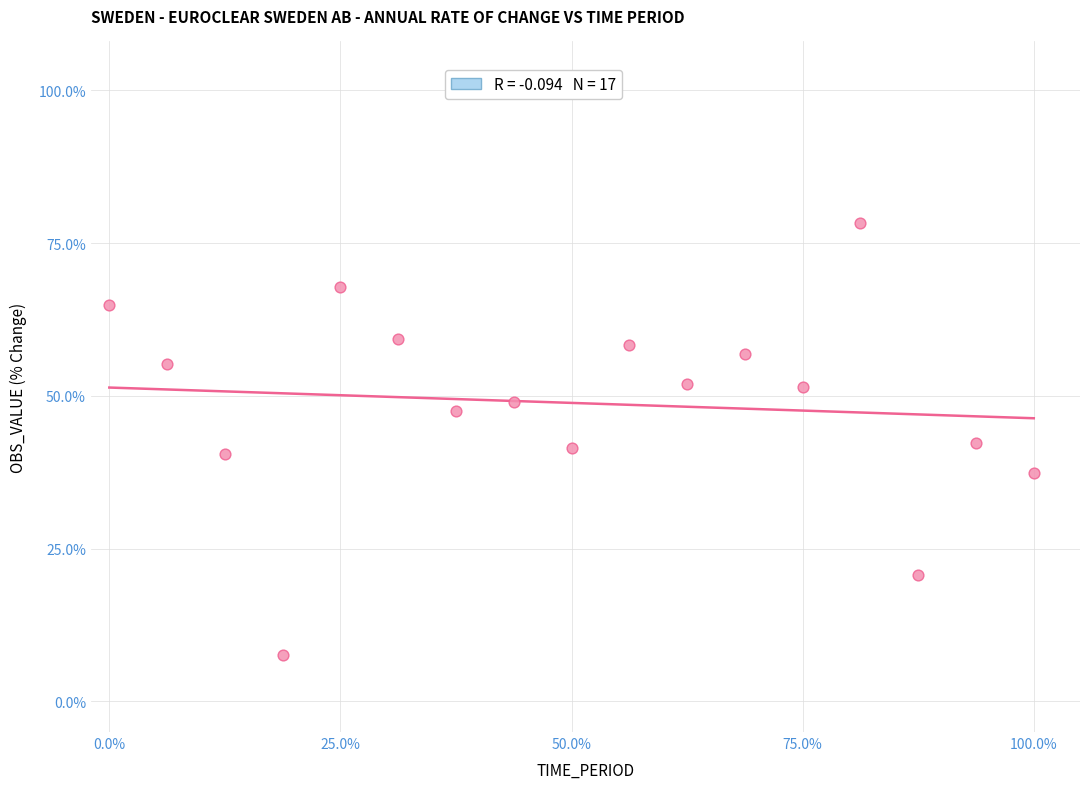

What is the range of Y values (max minus min)?

70.7